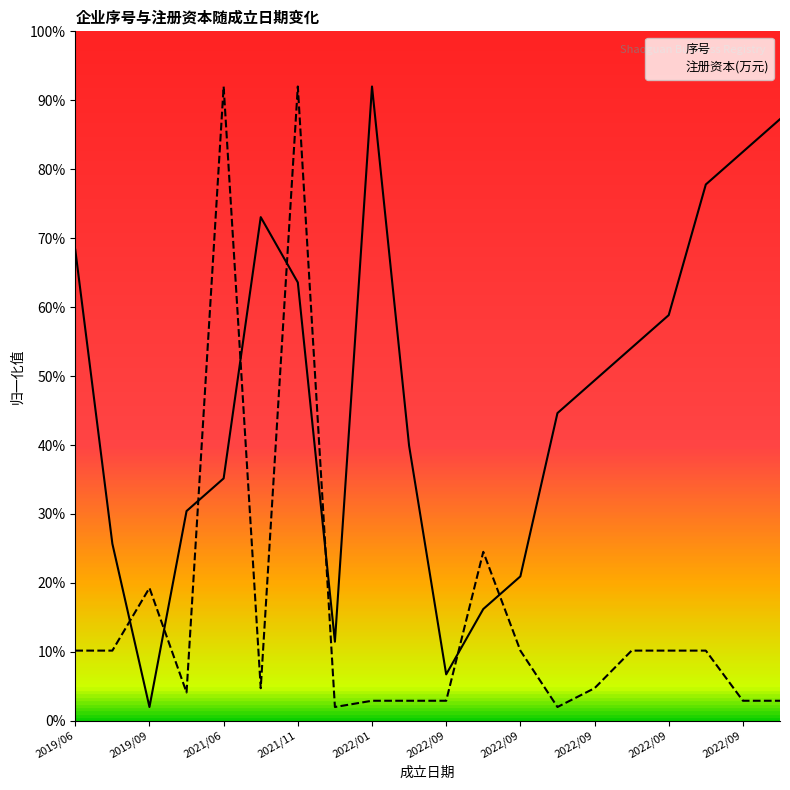

How many data points in 序号 are above 49?

10